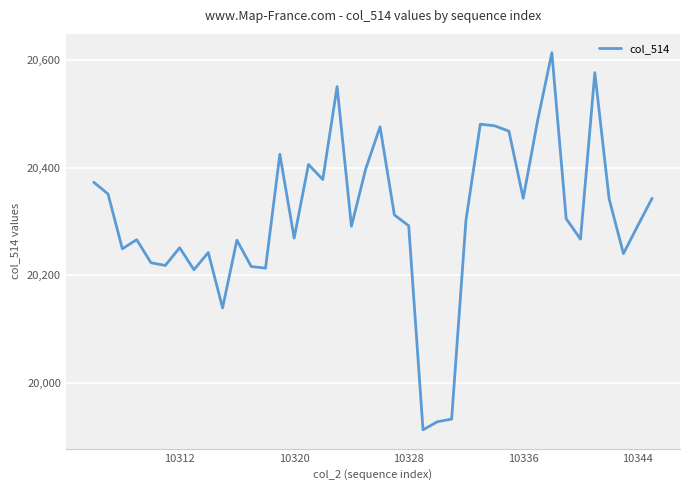

What is the minimum value shown in the chart?

19912